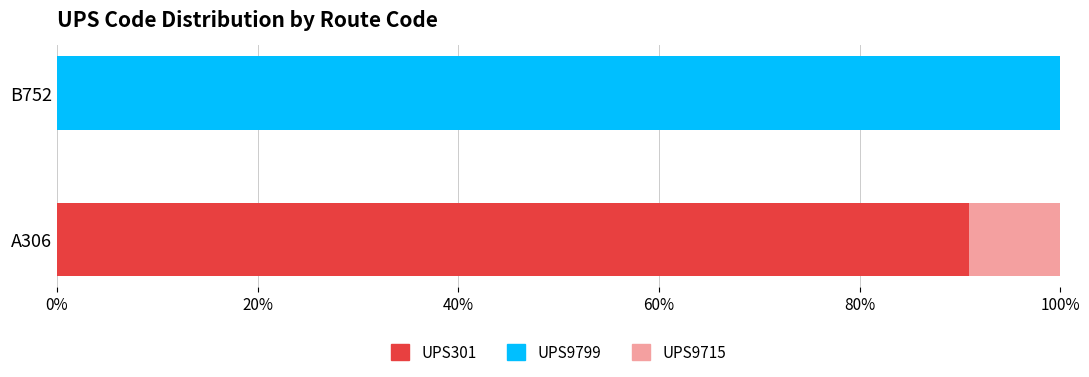

Is it true that UPS301 equals 0.0 at B752?

True